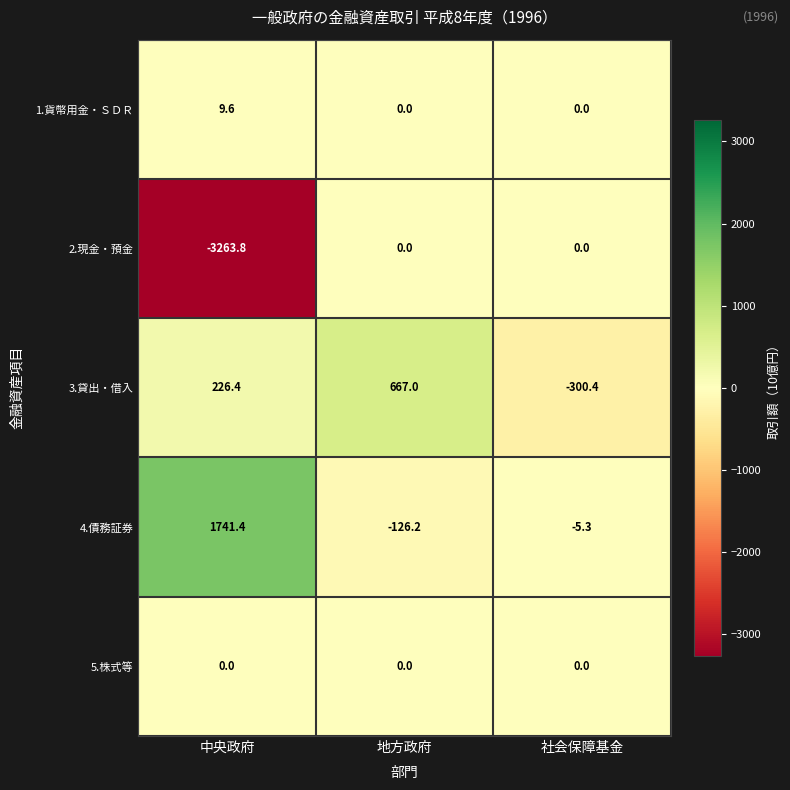

List the labels in order of 4.債務証券 value, largest first.

中央政府, 社会保障基金, 地方政府